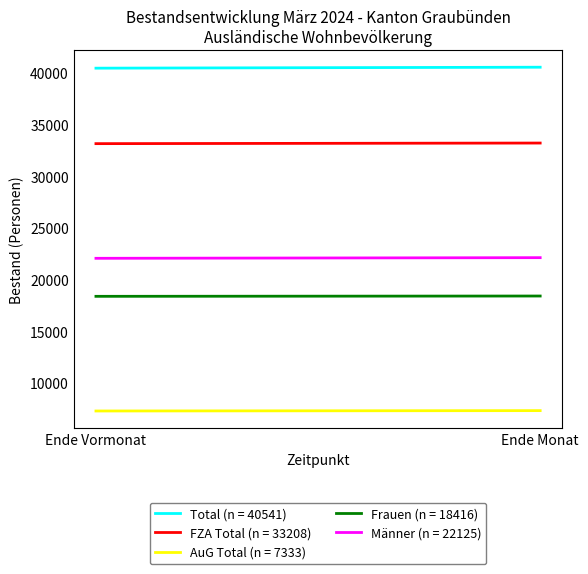

What is the difference between the AuG Total (n = 7333) values at Ende Vormonat and Ende Monat?

35